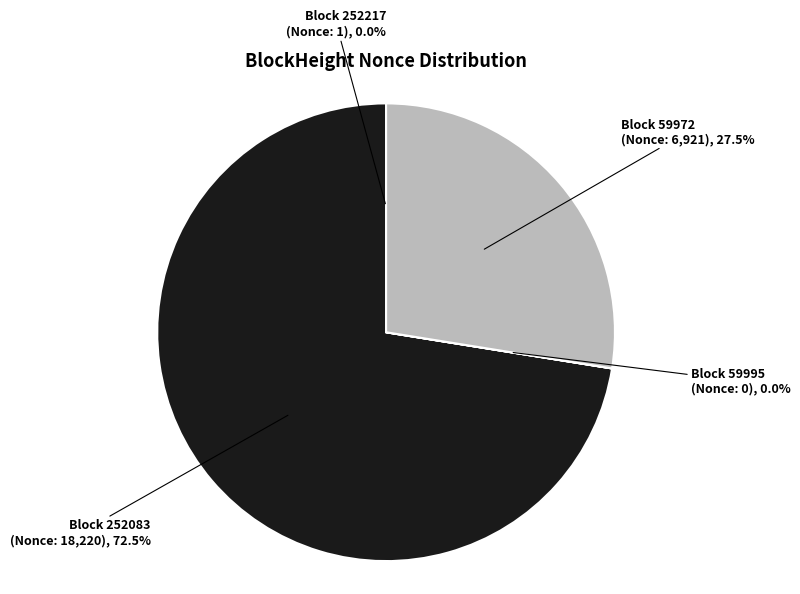

Does any single category account for the majority?

Yes